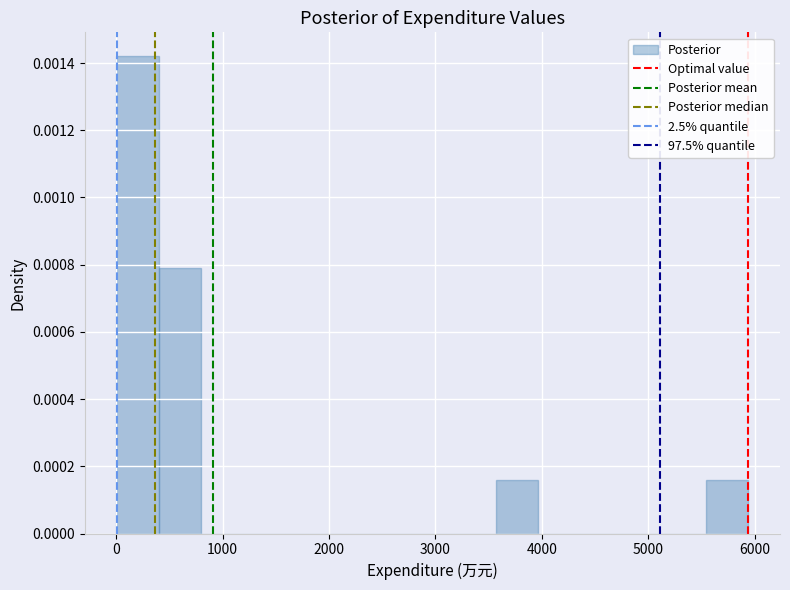

Read against the x-axis, roughly where is the centre of the tallest bar?

200